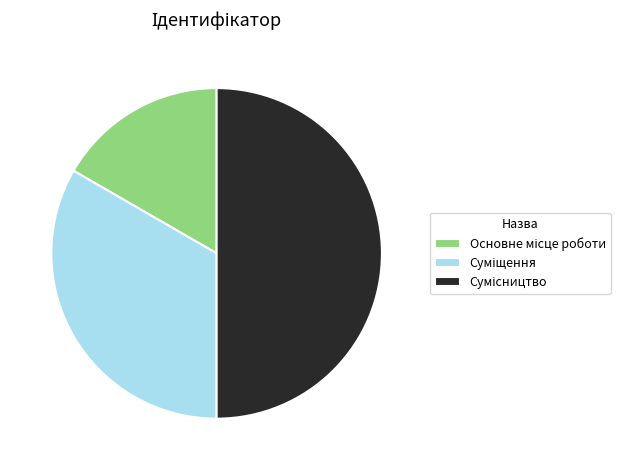

How many segments does this pie chart have?

3